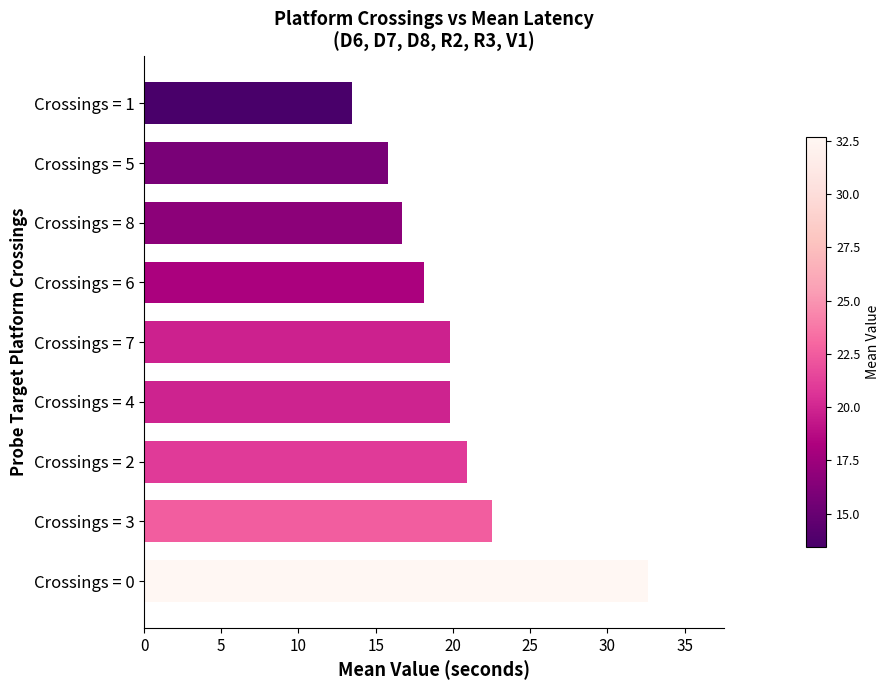

Which has a higher value, Crossings = 4 or Crossings = 0?

Crossings = 0